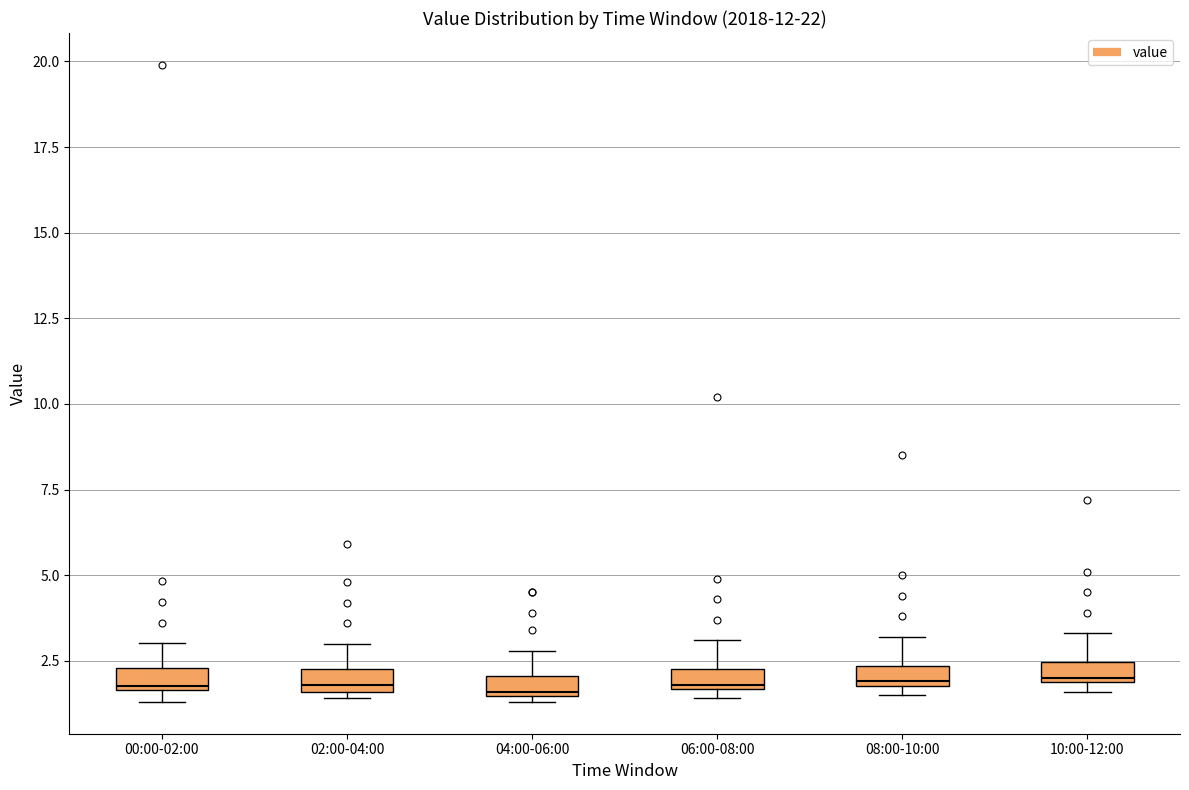

Where is the upper edge of the box for 08:00-10:00 on the y-axis? The values are not printed on the chart, so give them approximately, as read against the axis.

2.5